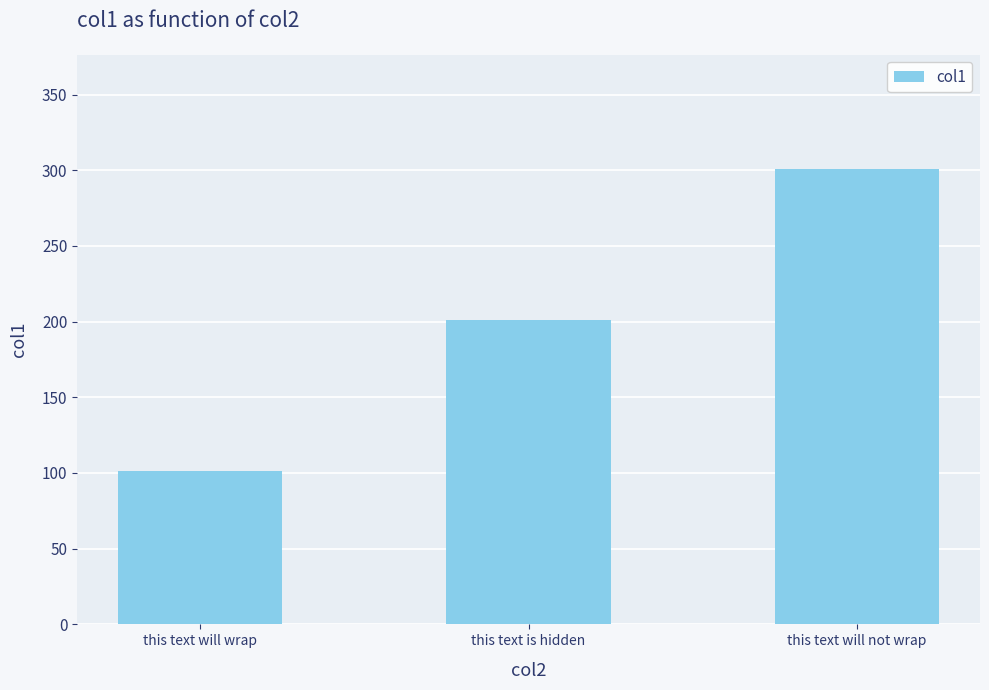

What is the value of the 1st bar from the left?

101